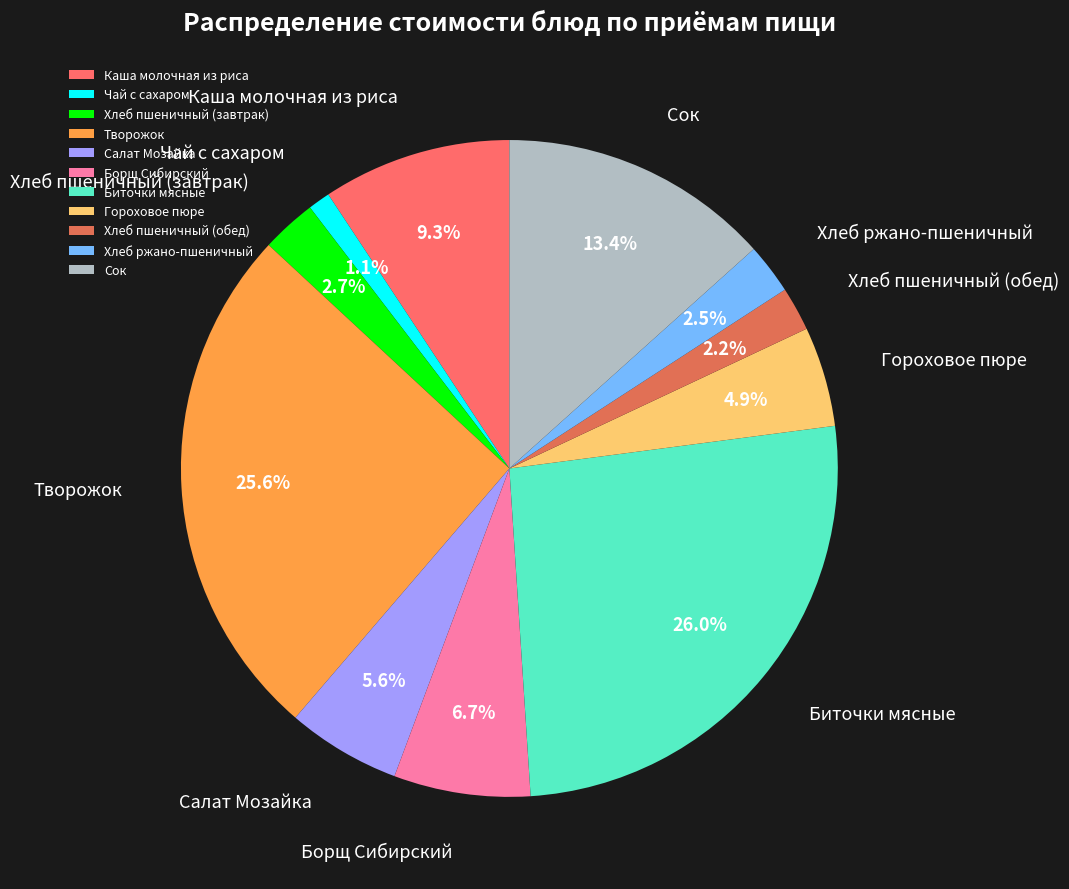

To the nearest percent, what portion does Салат Мозайка represent?

6%